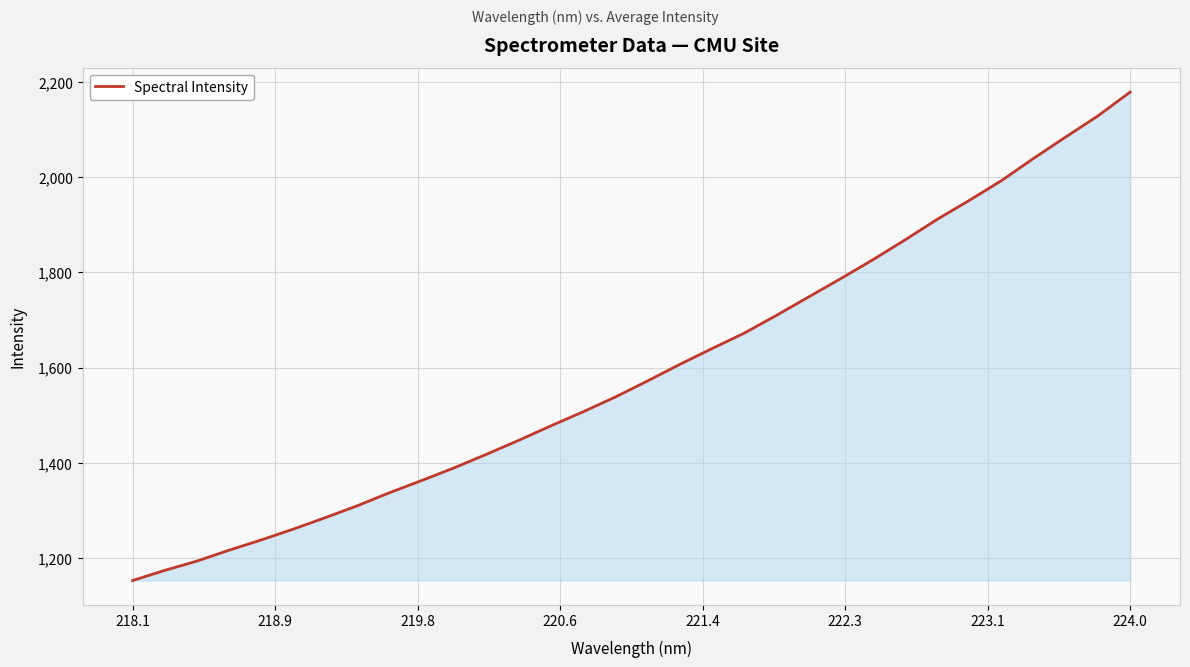

What is the difference between the maximum and minimum values?

1026.8